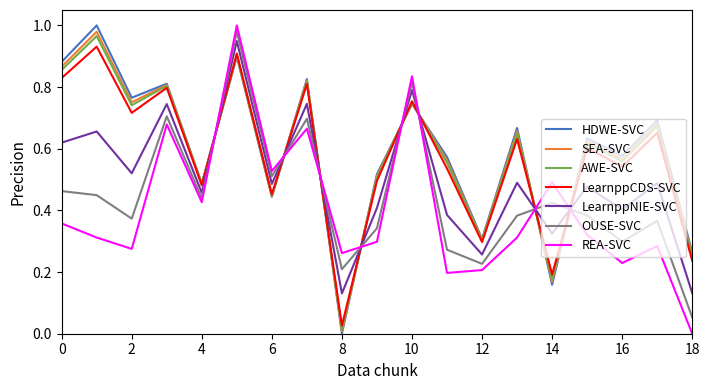

True or false: LearnppNIE-SVC and REA-SVC cross at least once.

True